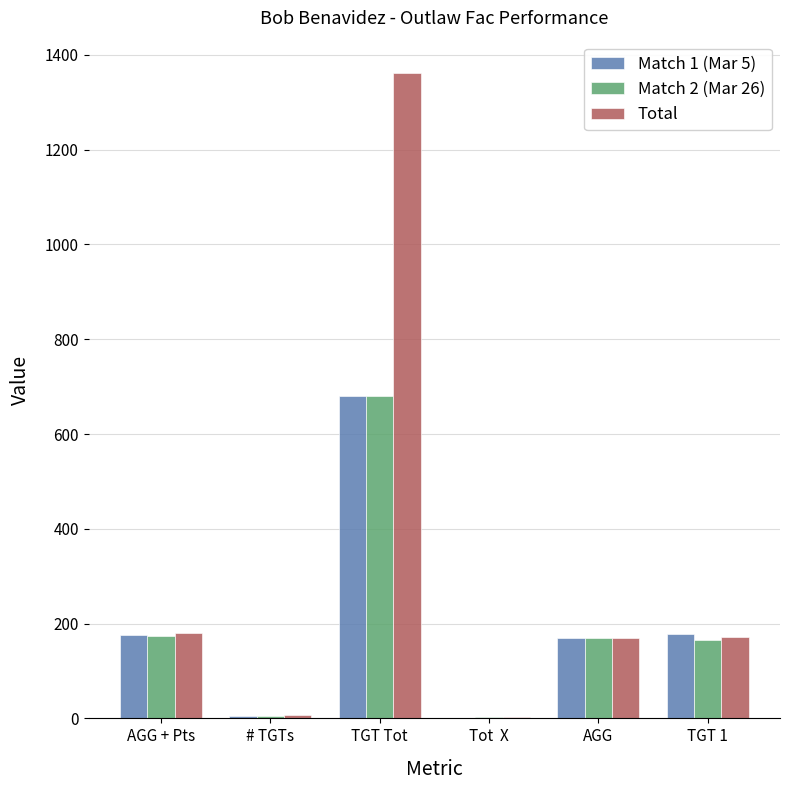

What is the sum of the Total values at AGG + Pts and TGT 1?

352.8